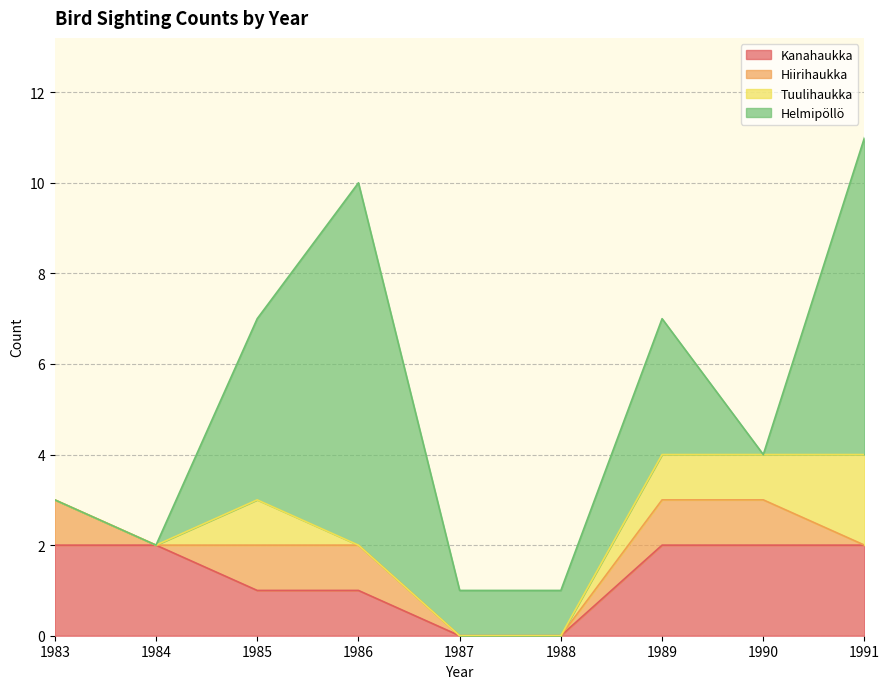

Rank the categories by Tuulihaukka value from highest to lowest.

1991, 1985, 1989, 1990, 1983, 1984, 1986, 1987, 1988